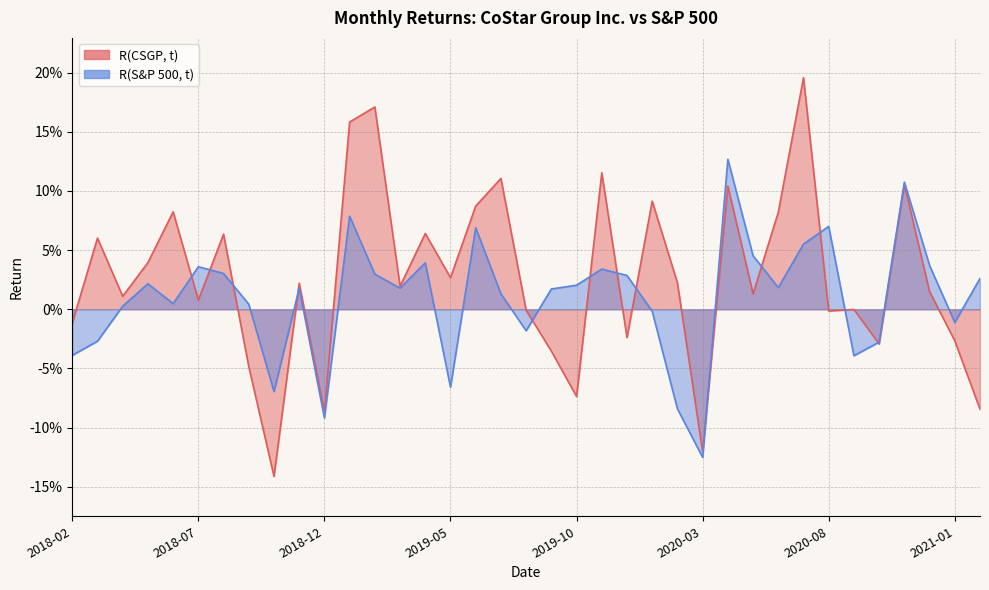

The value of R(S&P 500, t) at 2019-02 is 0.0. True or false?

True